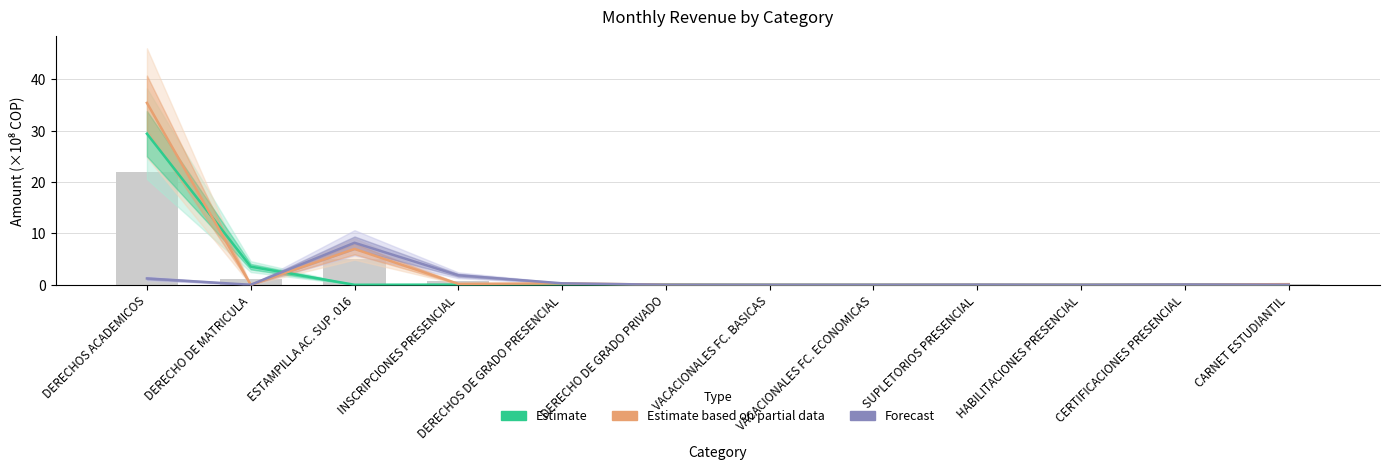

What position from the right is CERTIFICACIONES PRESENCIAL?

2